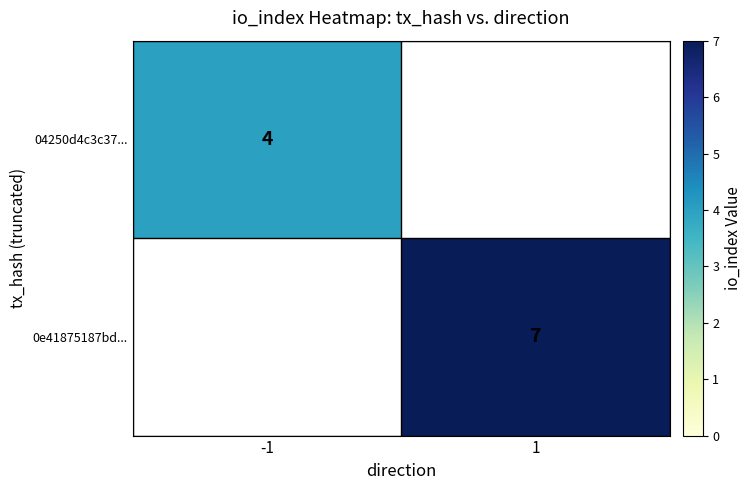

How many series are shown in this chart?

2